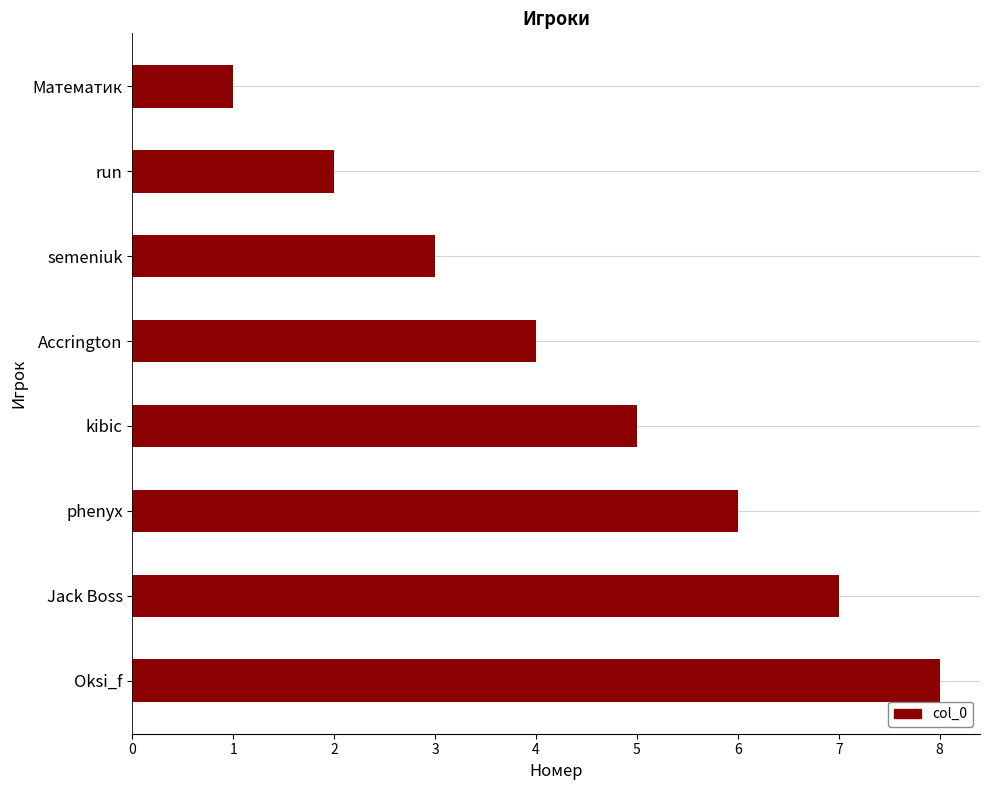

What is the difference between the second highest and minimum values?

6